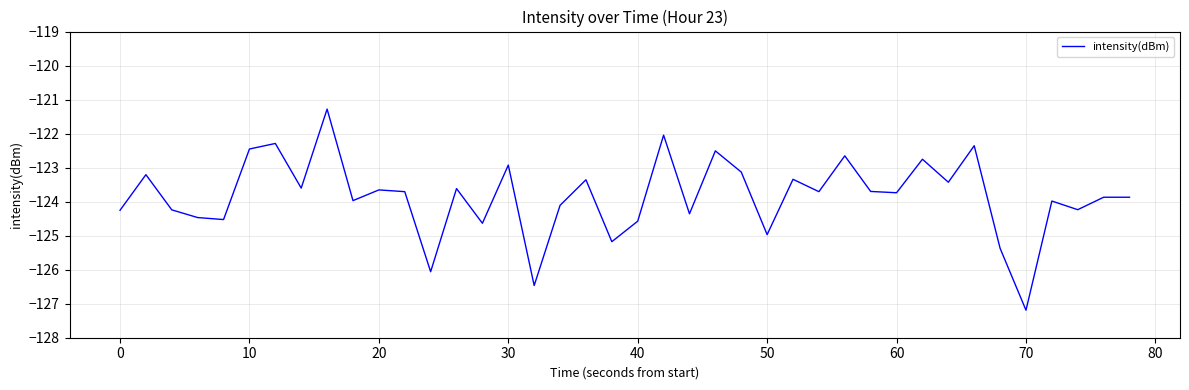

What is the smallest value displayed?

-127.2